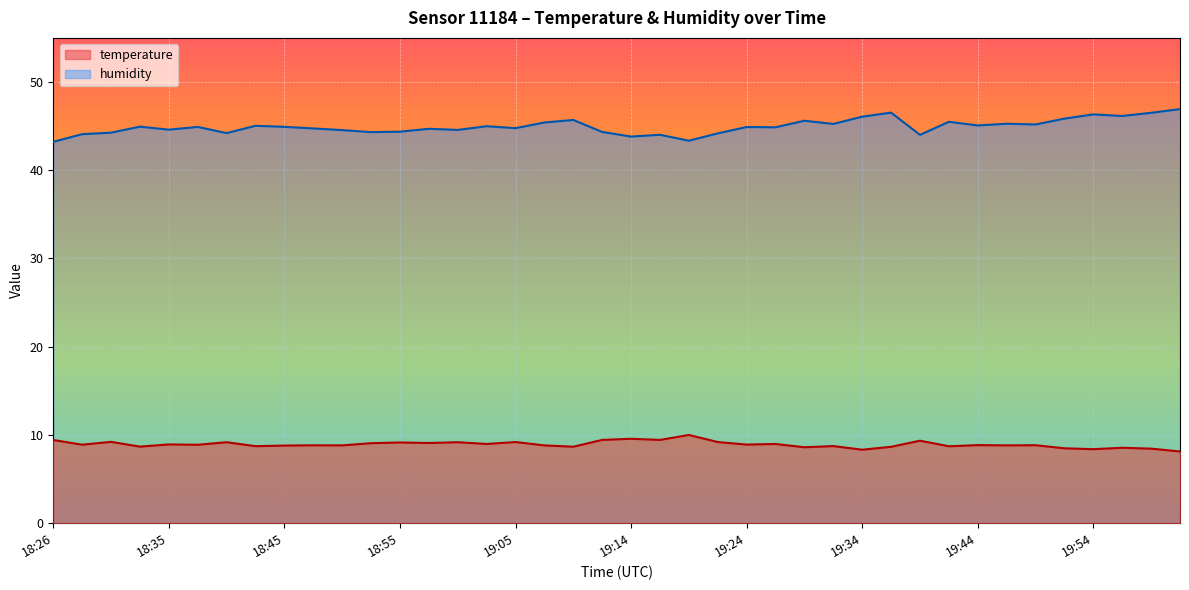

Rank the categories by humidity value from lowest to highest.

18:26, 19:19, 19:14, 19:39, 19:17, 18:28, 19:22, 18:40, 18:31, 18:52, 19:12, 18:55, 18:50, 19:00, 18:35, 18:57, 18:48, 19:05, 19:26, 19:24, 18:38, 18:45, 18:33, 19:02, 18:43, 19:44, 19:49, 19:31, 19:46, 19:07, 19:41, 19:29, 19:10, 19:51, 19:34, 19:56, 19:54, 19:59, 19:36, 20:01